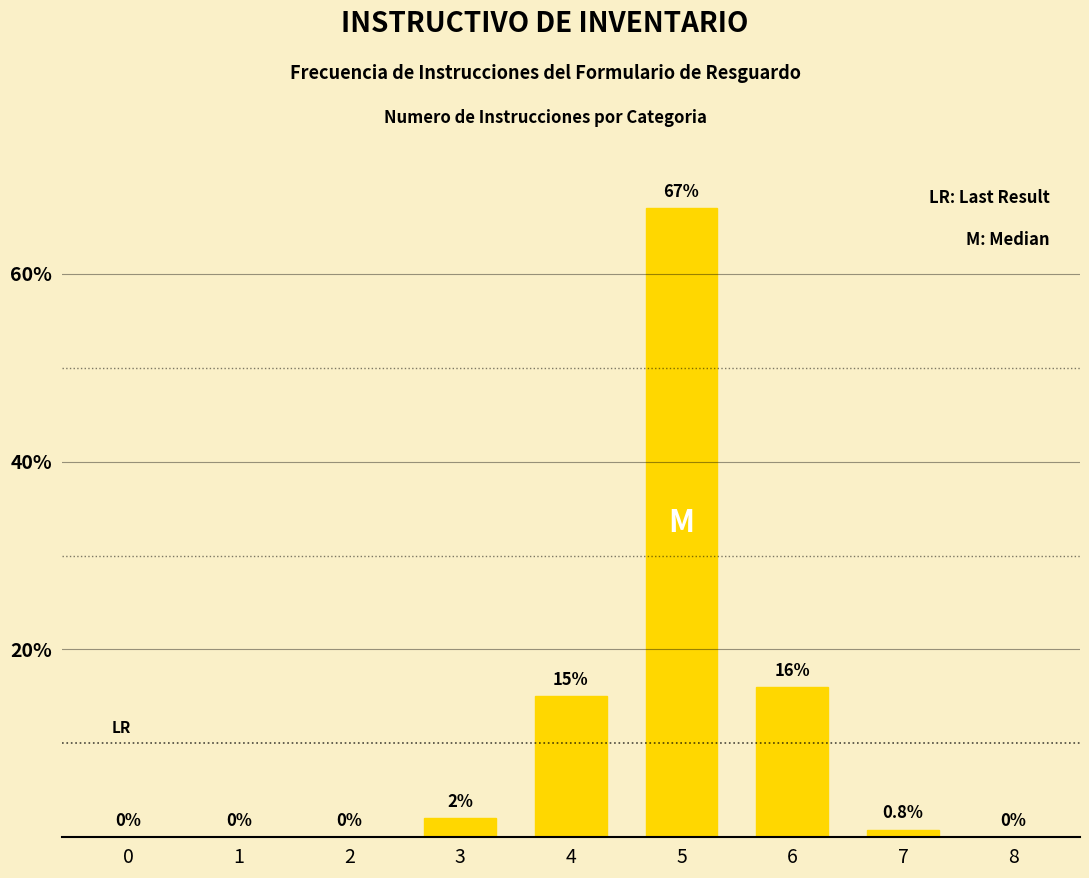

Which label corresponds to the largest value in the chart?

5